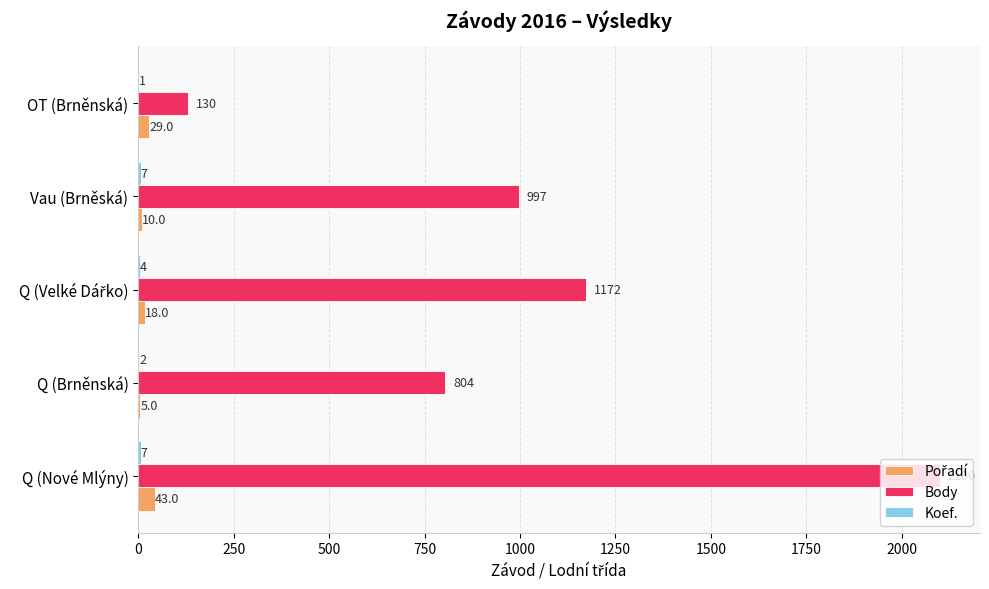

What is the total value across all series at Q (Brněnská)?

811